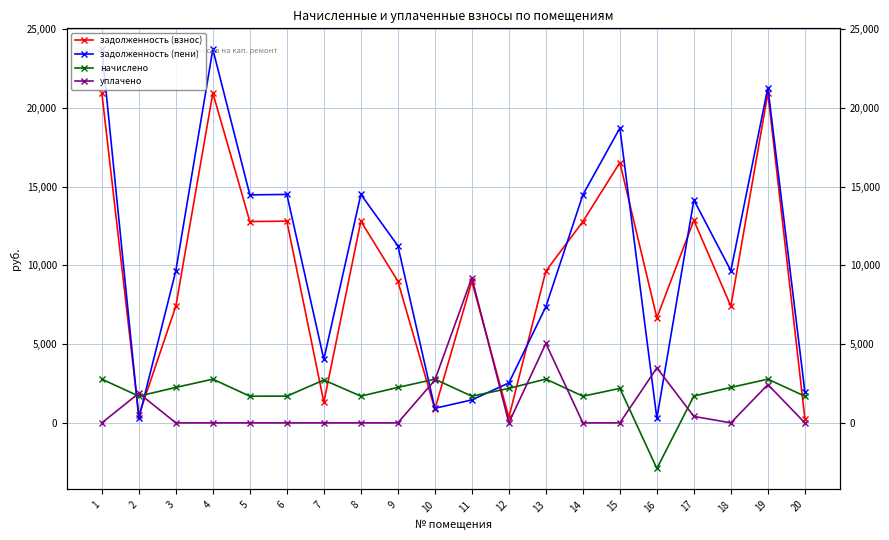

Where is задолженность (пени) nearest to the value 12006?

9